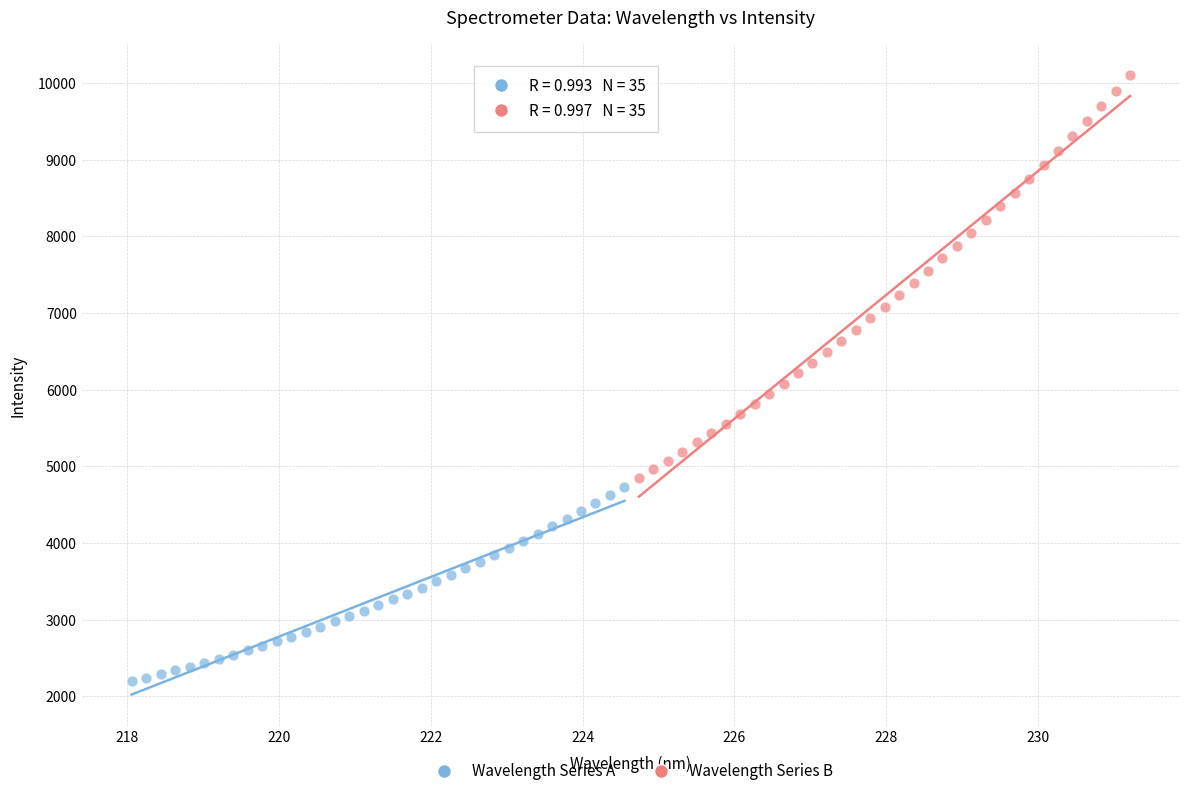

Which series contains the highest Y value?

Wavelength Series B